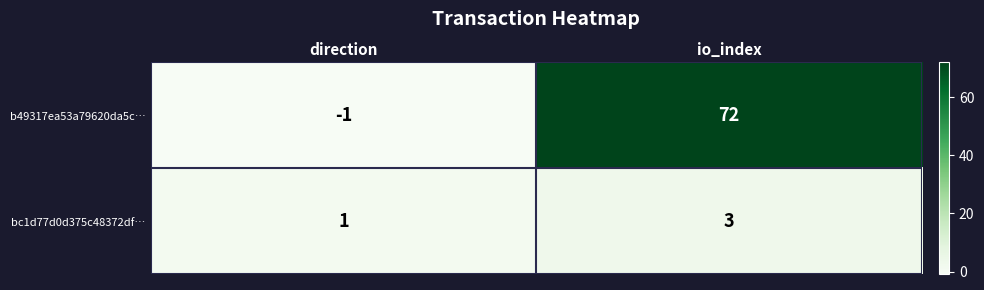

At how many categories does at least one series exceed 65?

1